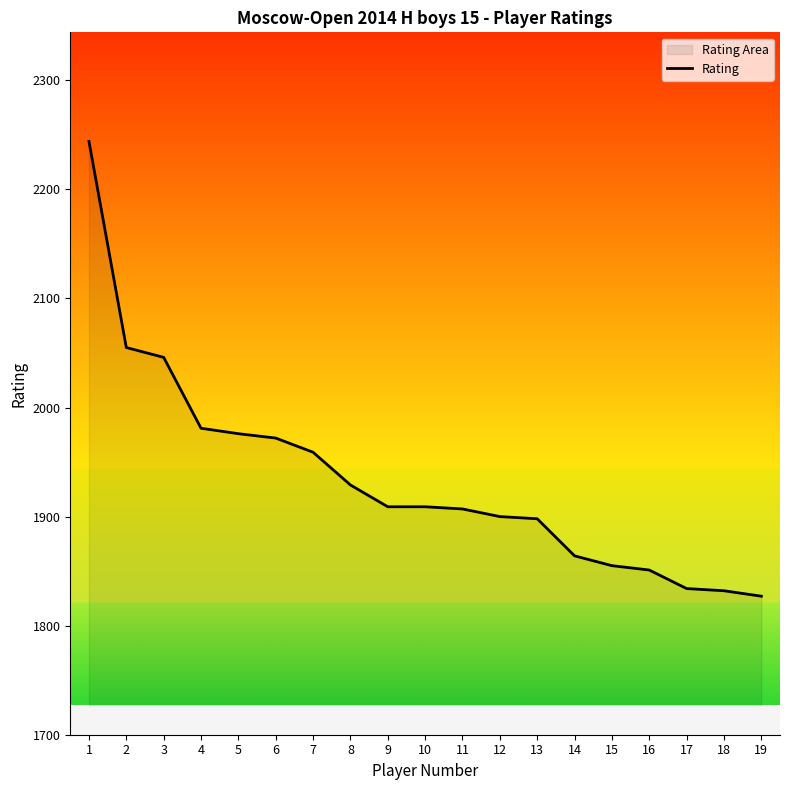

What is the value of the 3rd point from the left?

2046